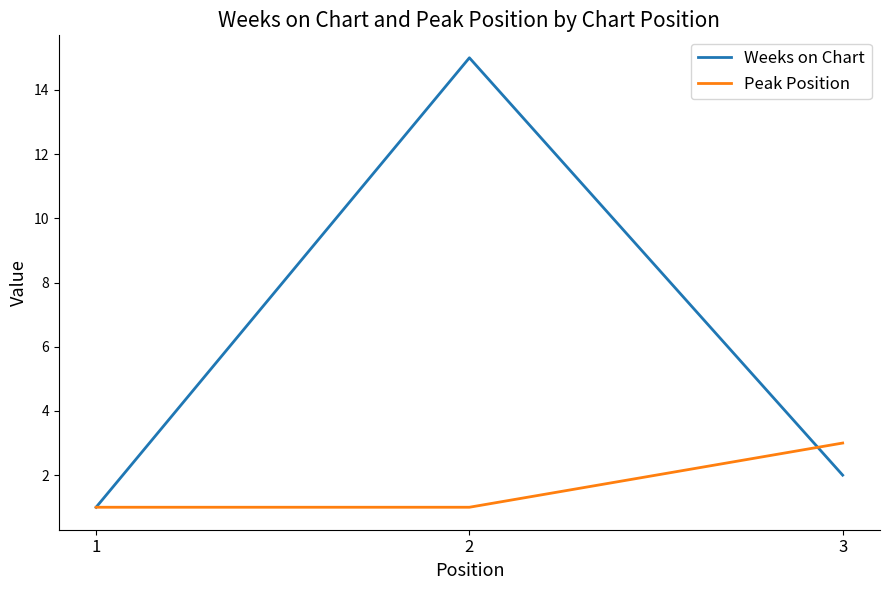

List the series in order of their peak value, highest first.

Weeks on Chart, Peak Position